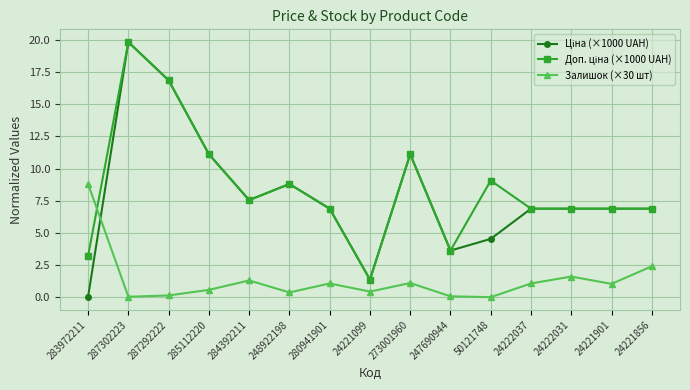

What is the difference between the highest and lowest values at 280941901?

5.8